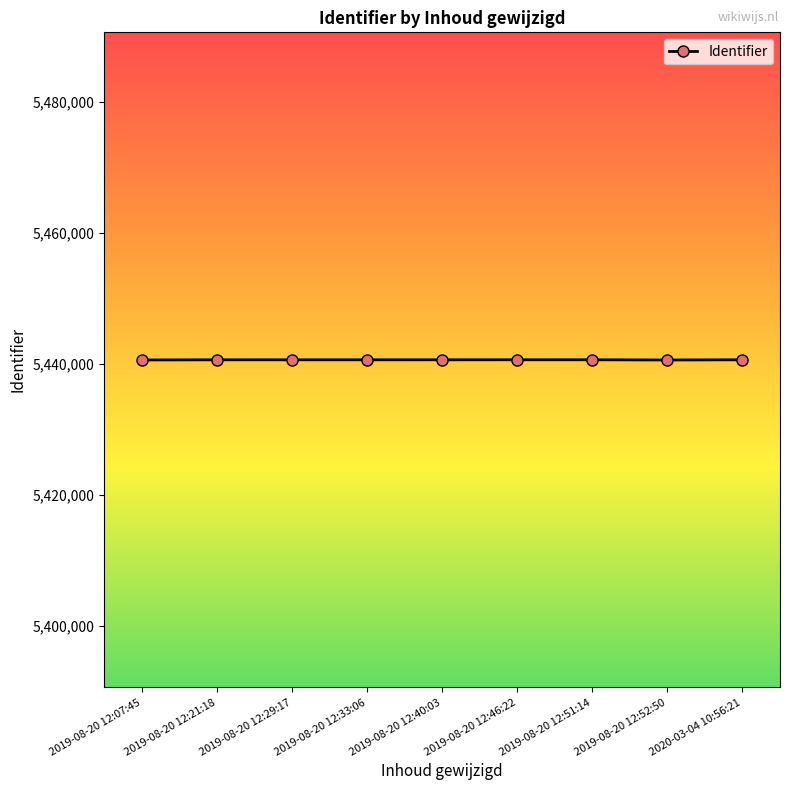

What is the label of the 7th point from the right?

2019-08-20 12:29:17